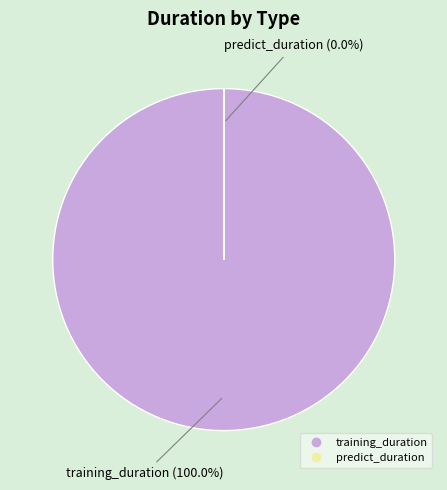

What is the smallest slice in the pie chart?

predict_duration